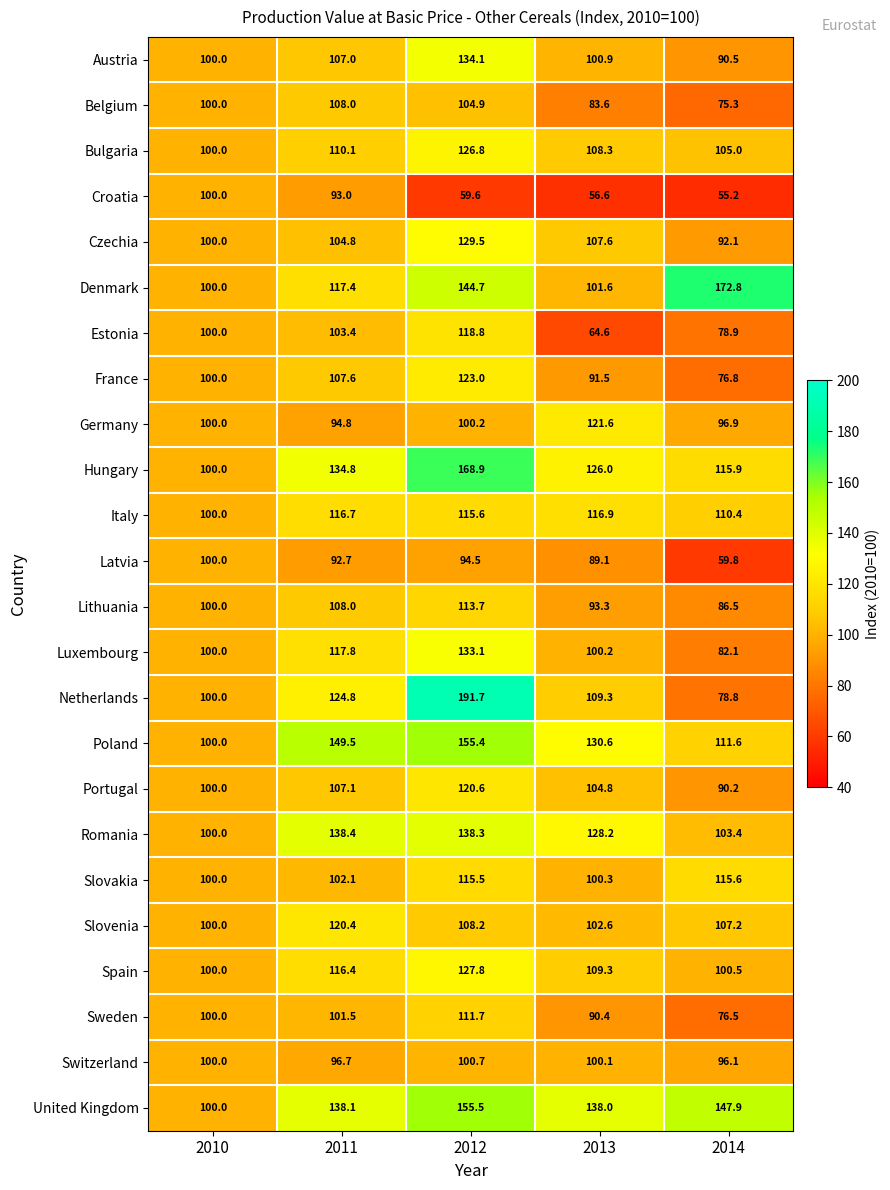

What is the sum of the Belgium values at 2011 and 2010?

208.0